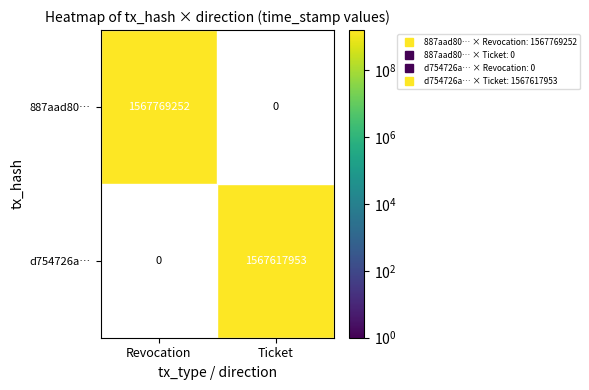

Is the value of 887aad80… at Ticket greater than the value of d754726a… at Ticket?

No